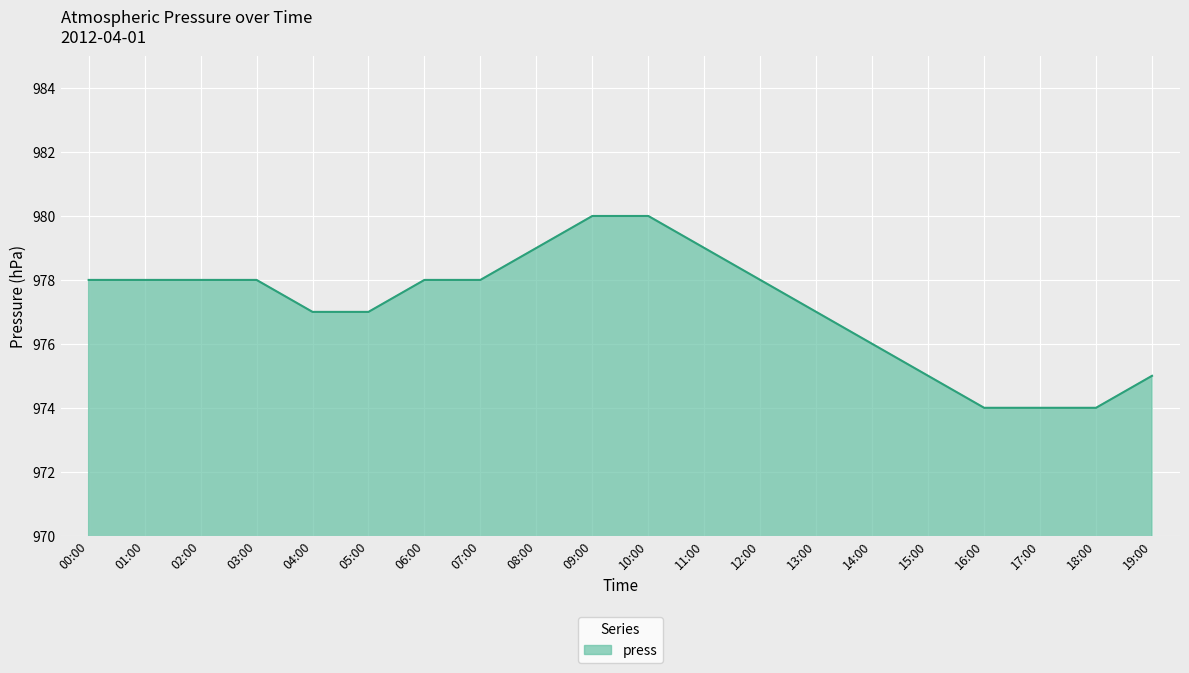

What is the maximum value shown in the chart?

980